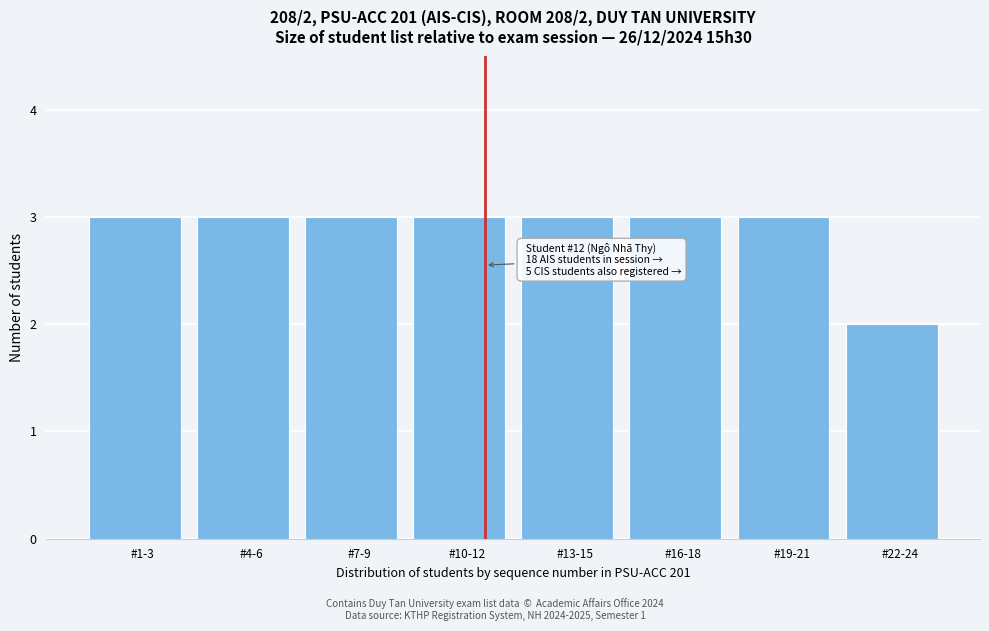

Reading right to left, what are all the values shown in this chart?

2	3	3	3	3	3	3	3